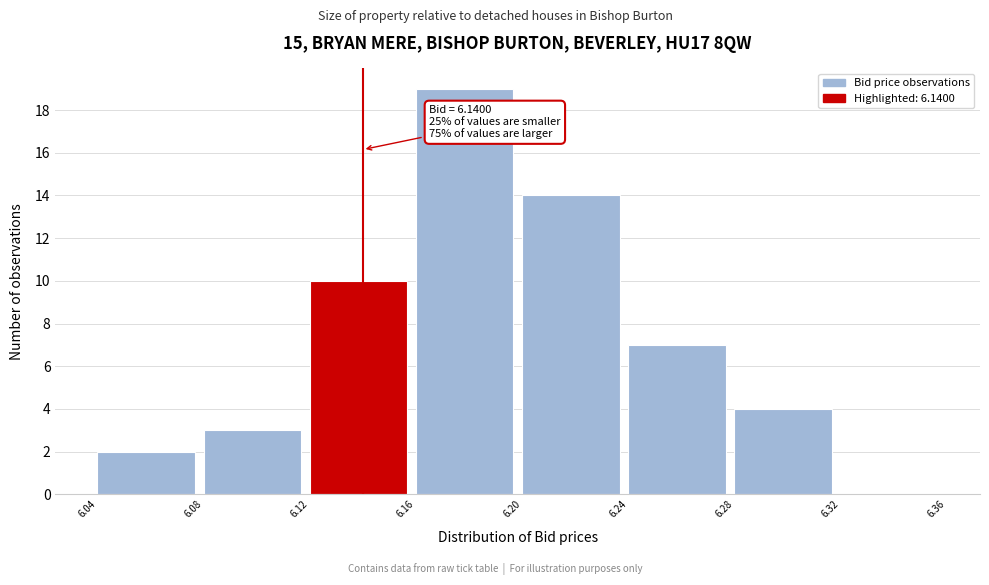

Over which range of the x-axis is the bar tallest?

6.16 to 6.20